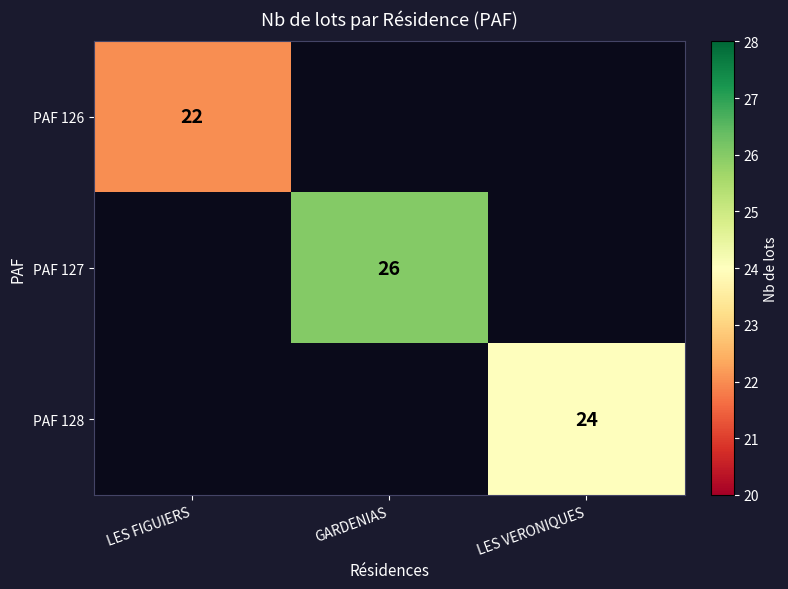

True or false: PAF 126 has a value of 22 at LES FIGUIERS.

True